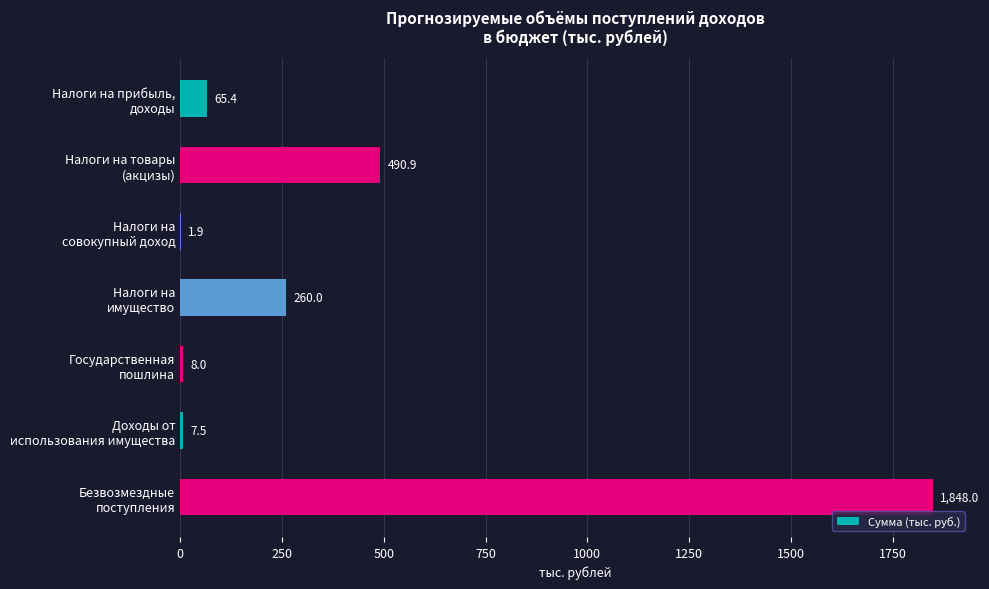

At which category does the chart reach its peak across all series?

Безвозмездные
поступления